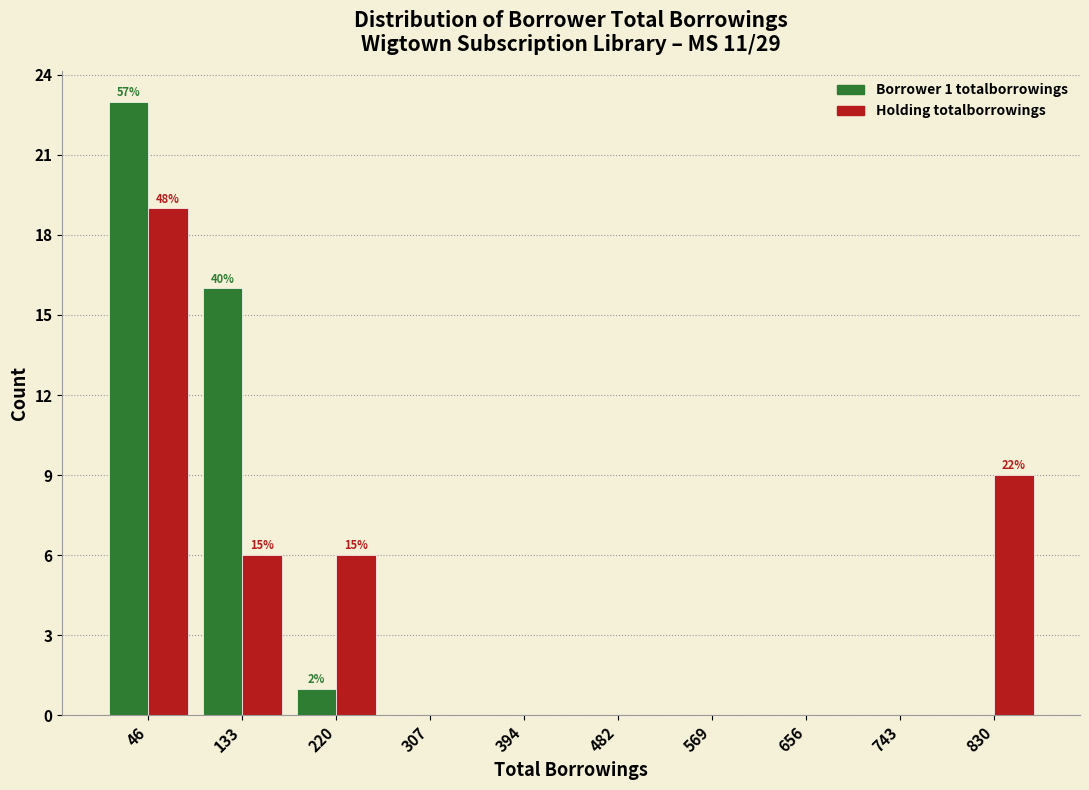

In the Holding totalborrowings series, which range on the x-axis has the tallest bar?

0 to 90